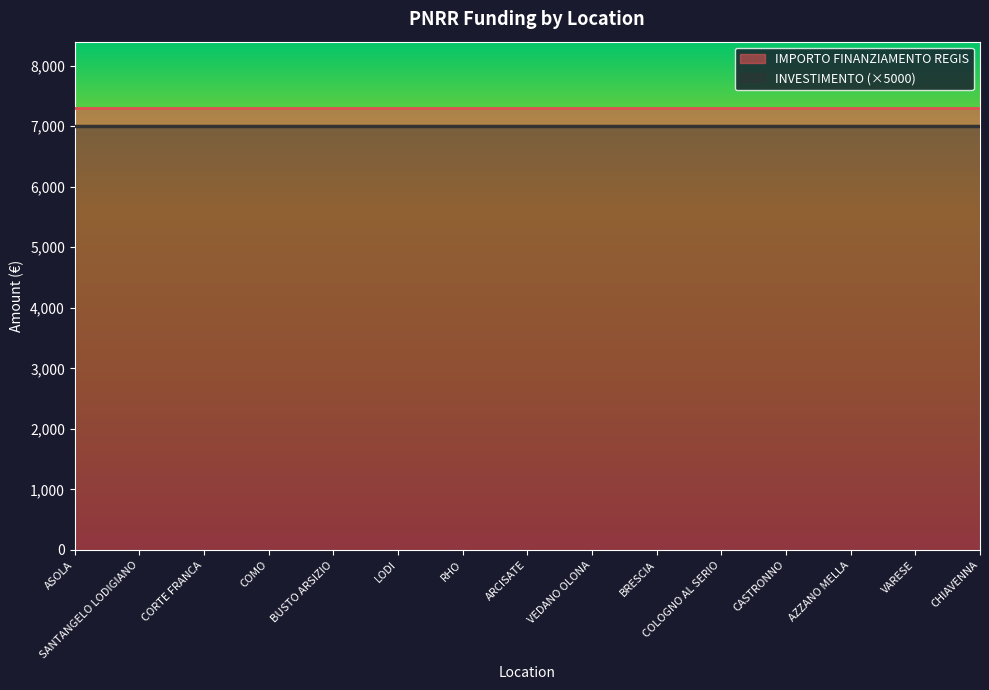

At which category is the sum across all series the highest?

ASOLA